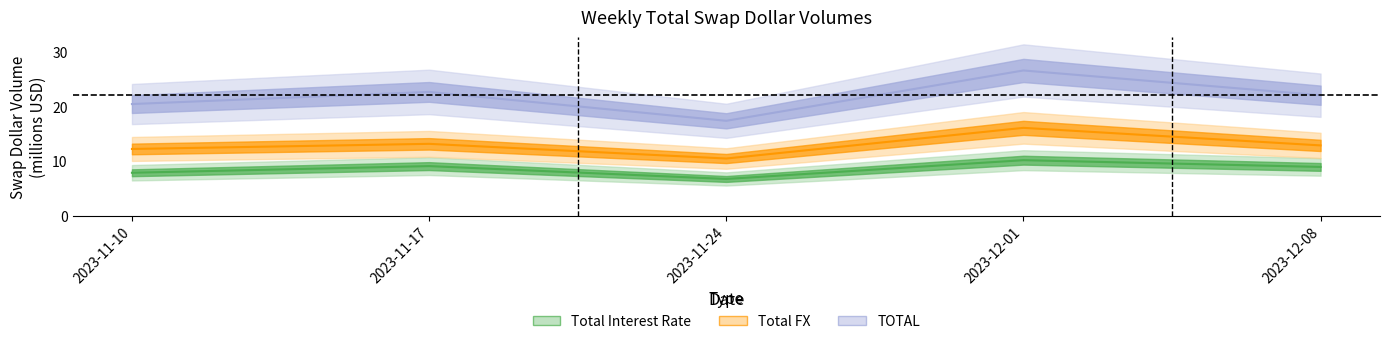

Reading right to left, list all the values displayed in this chart.

Total Interest Rate: 8.9	10.2	6.7	9.1	7.9
Total FX: 12.9	16.1	10.5	13.2	12.2
TOTAL: 22.1	26.6	17.4	22.7	20.5